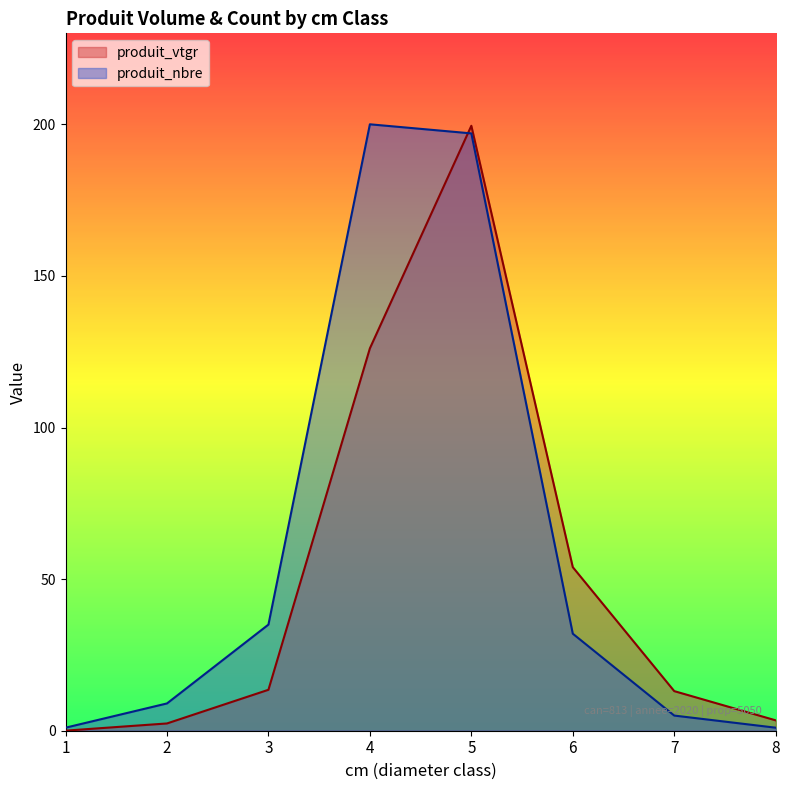

Rank the series by their maximum value, from highest to lowest.

produit_nbre, produit_vtgr